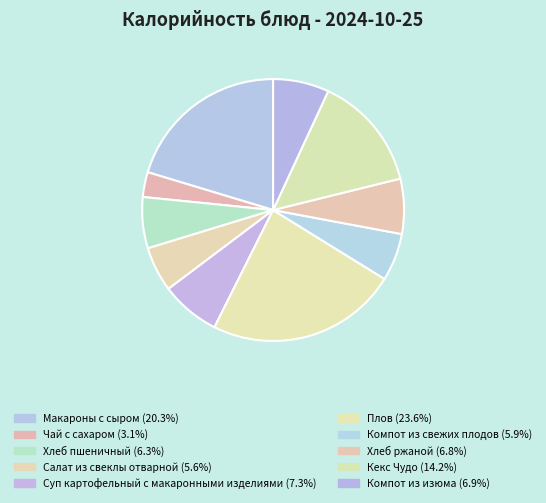

How many segments does this pie chart have?

10